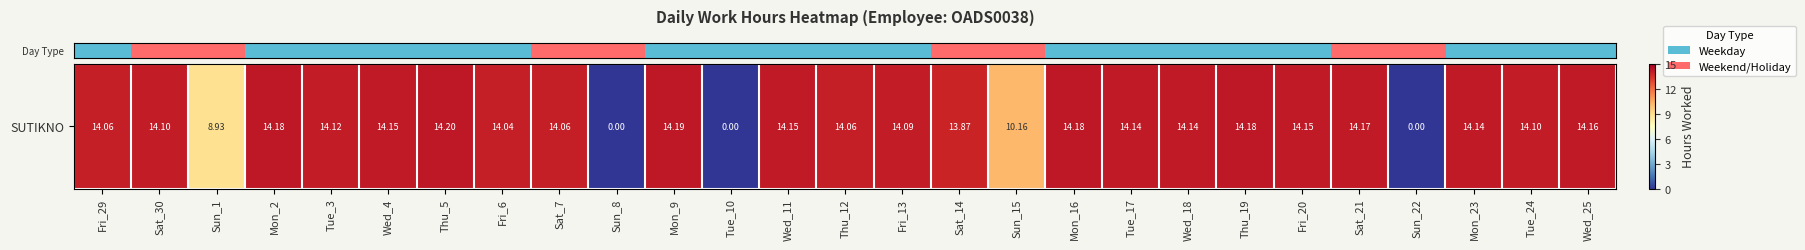

Where does the data first go above 14?

Fri_29